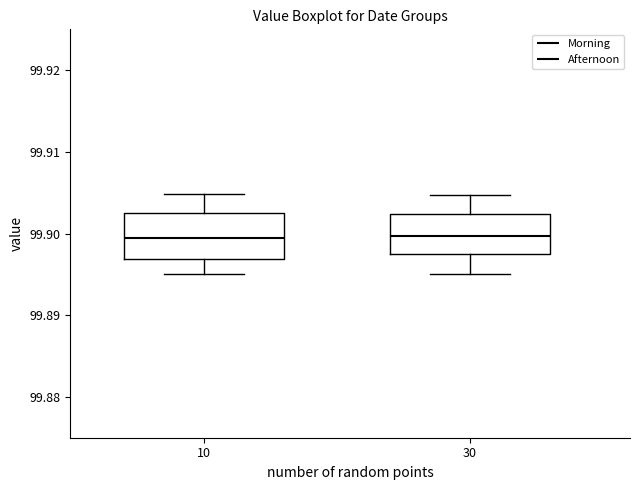

Reading left to right, read every box against the y-axis: the position of its median line, the range the box covers, and the ends of its whiskers. The values are not printed on the chart, so give them approximately, as read against the axis.

10: median 99.899, box 99.897 to 99.903, whiskers 99.895 to 99.905
30: median 99.900, box 99.898 to 99.902, whiskers 99.895 to 99.905